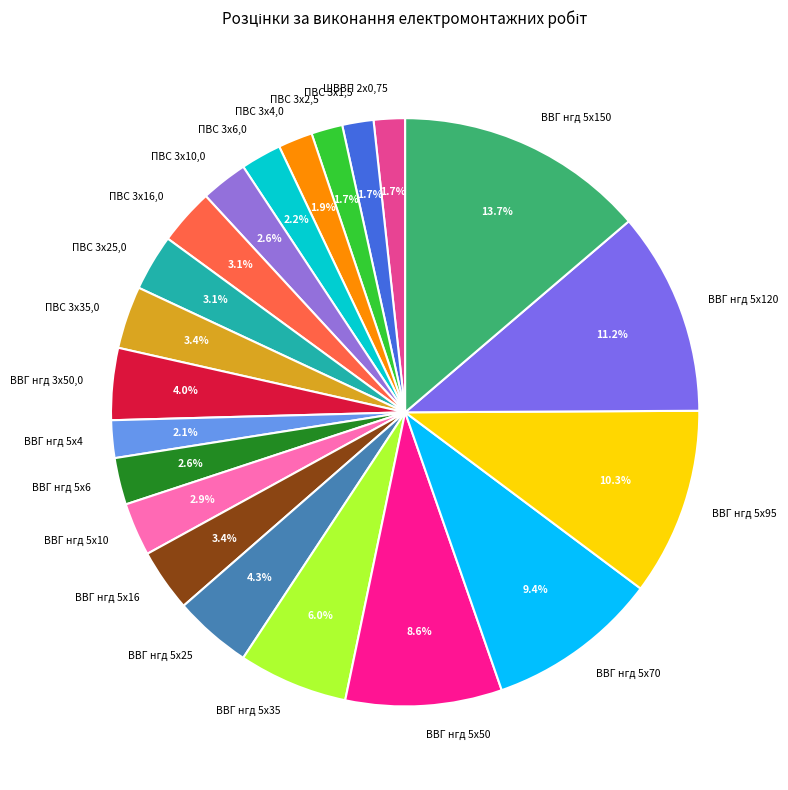

To the nearest percent, what is the difference between the largest and smallest slice percentages?

12%